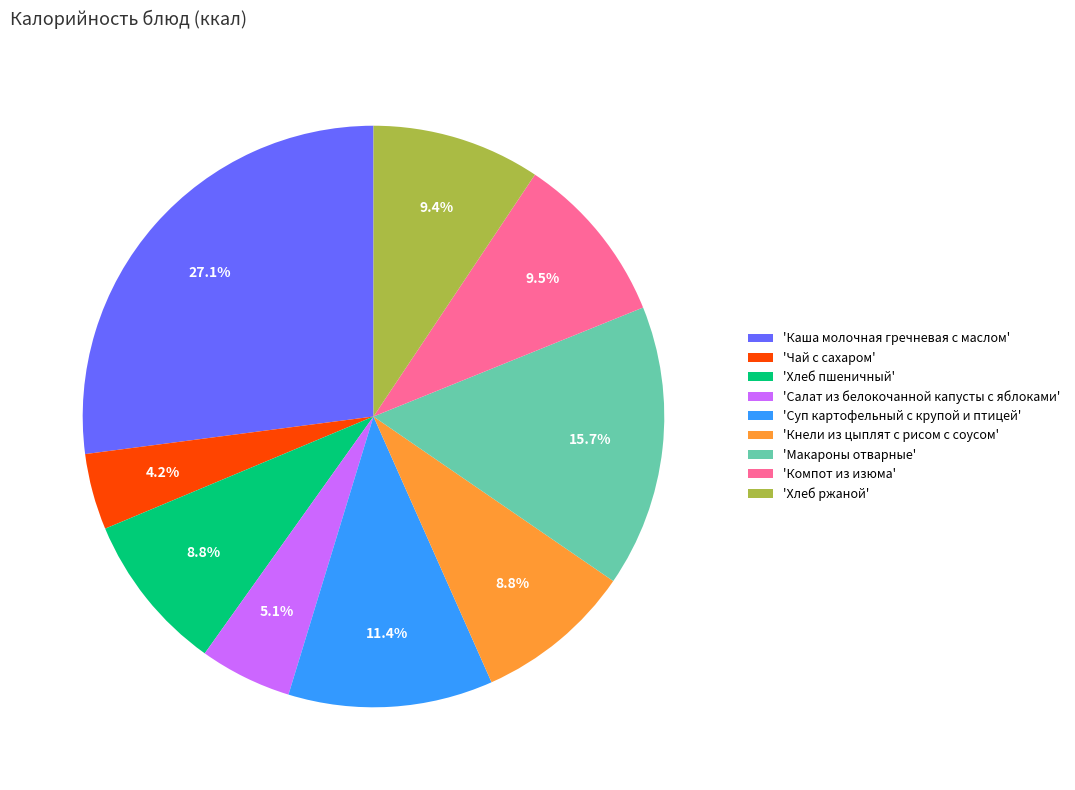

Which slice is the smallest?

'Чай с сахаром'